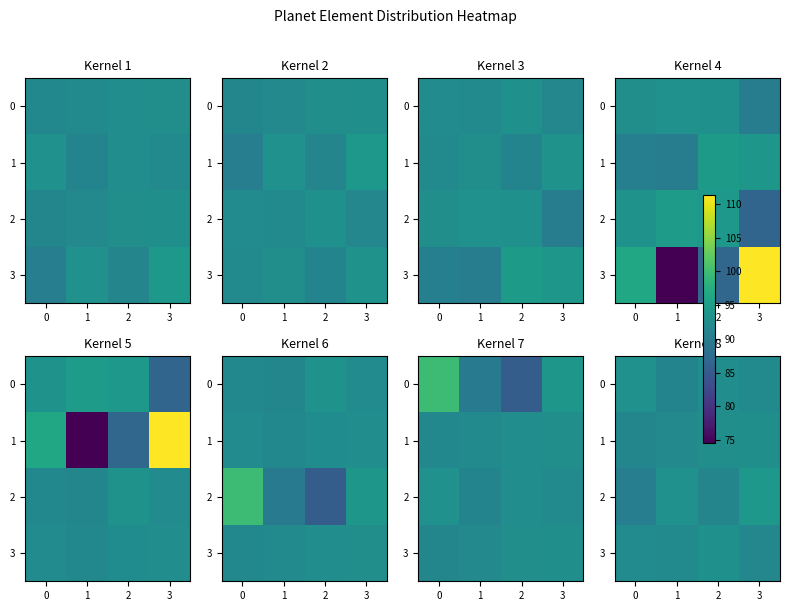

What is the difference between the 2 values at 3 and 0?

3.8